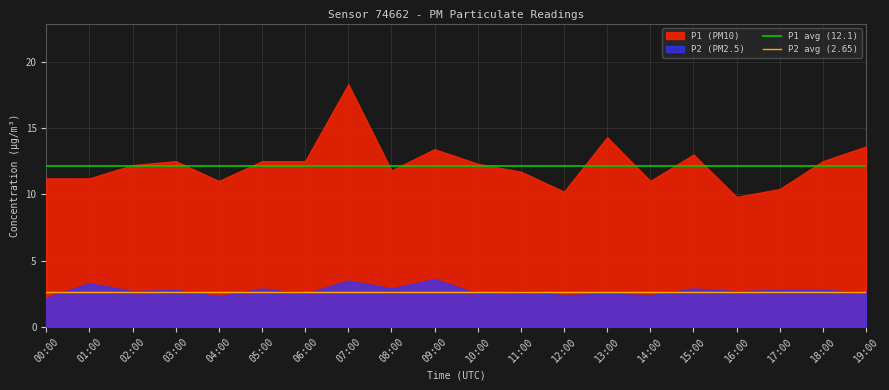

At how many categories does at least one series exceed 3?

20